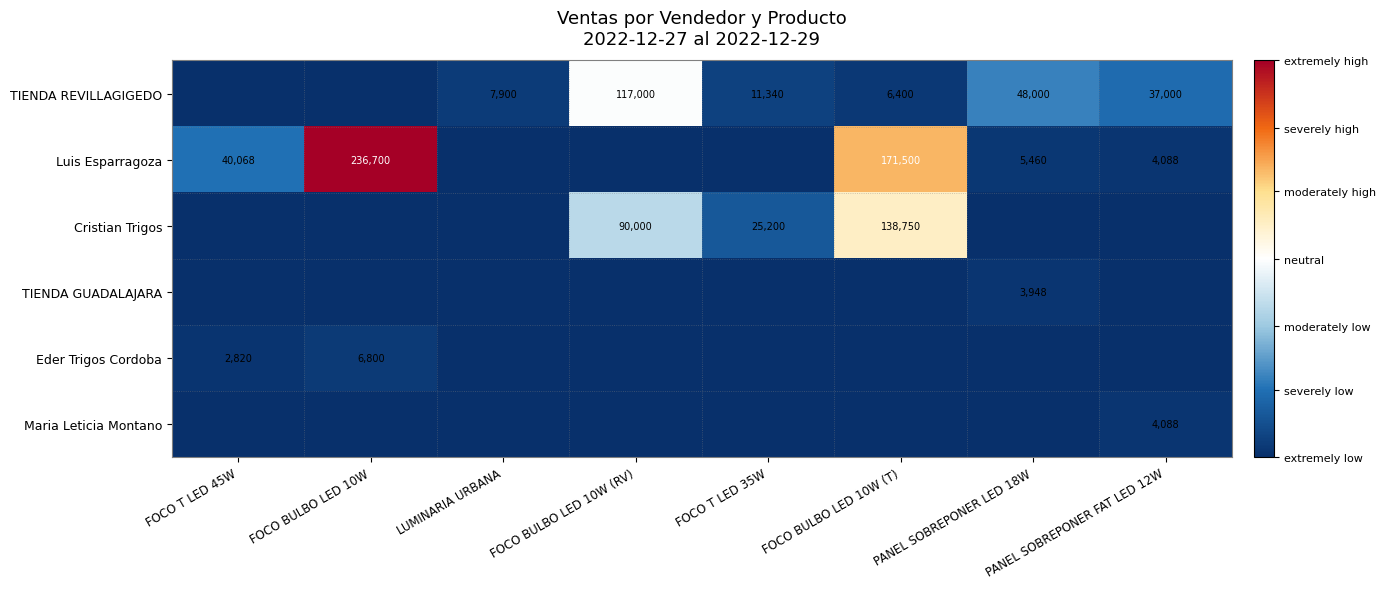

What is the sum of the TIENDA REVILLAGIGEDO values at PANEL SOBREPONER FAT LED 12W and FOCO BULBO LED 10W (T)?

43400